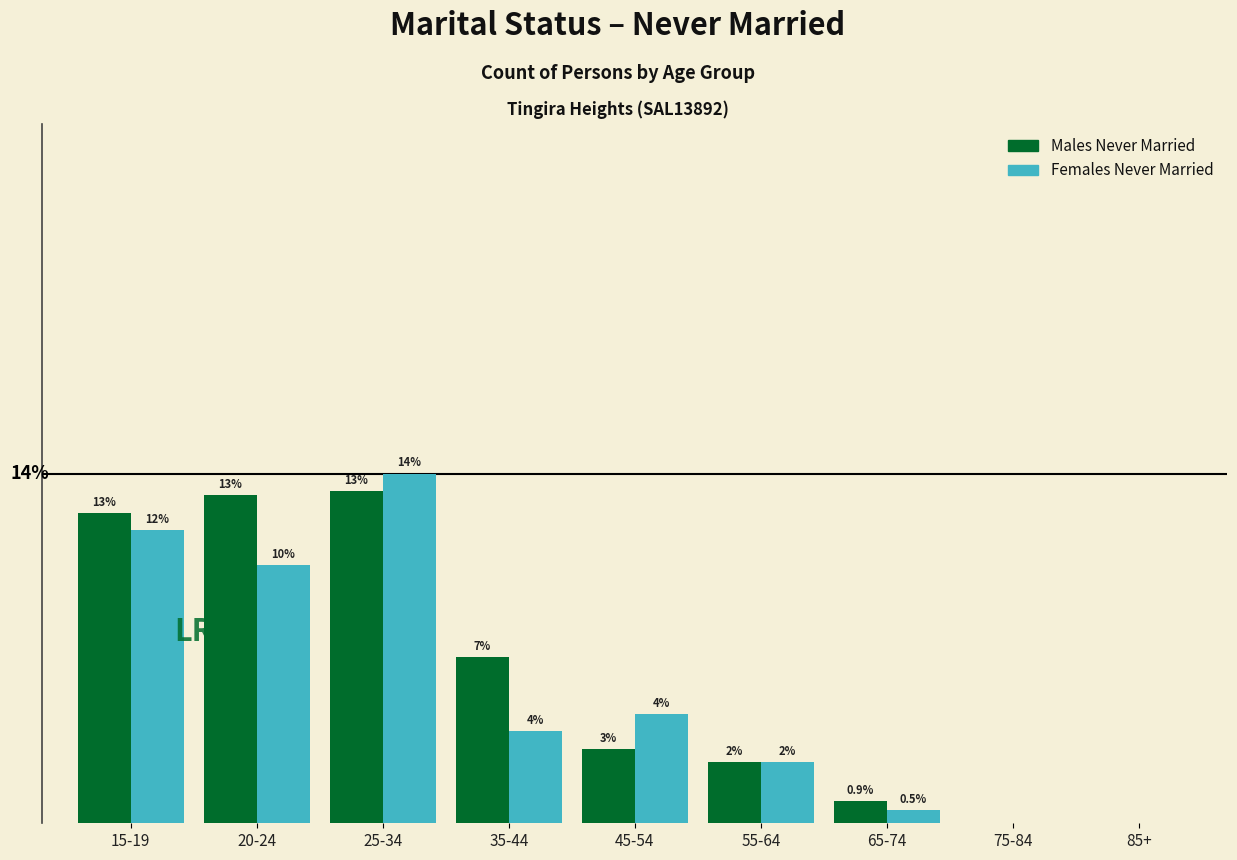

What are all the series names shown in the legend?

Males Never Married, Females Never Married